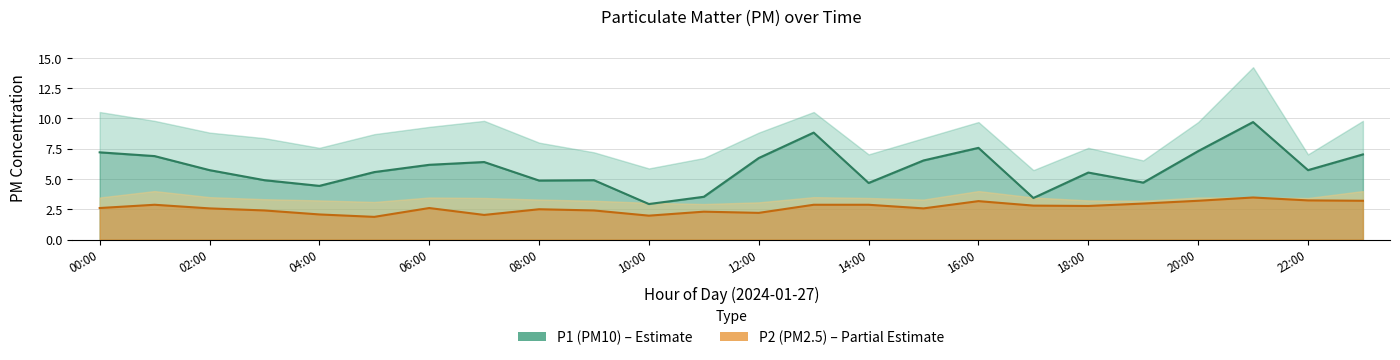

Which label corresponds to the smallest value in the chart?

05:00